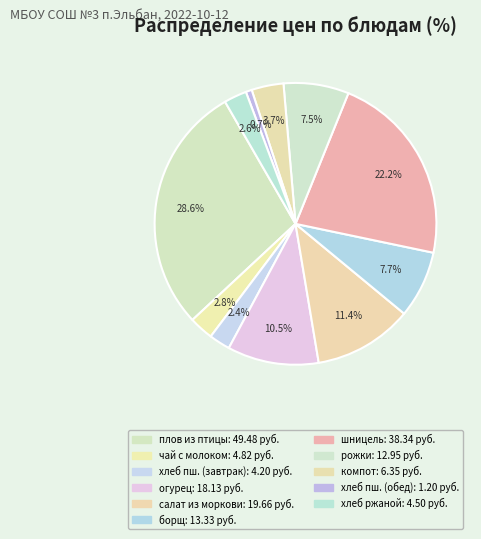

How many slices are in this pie chart?

11